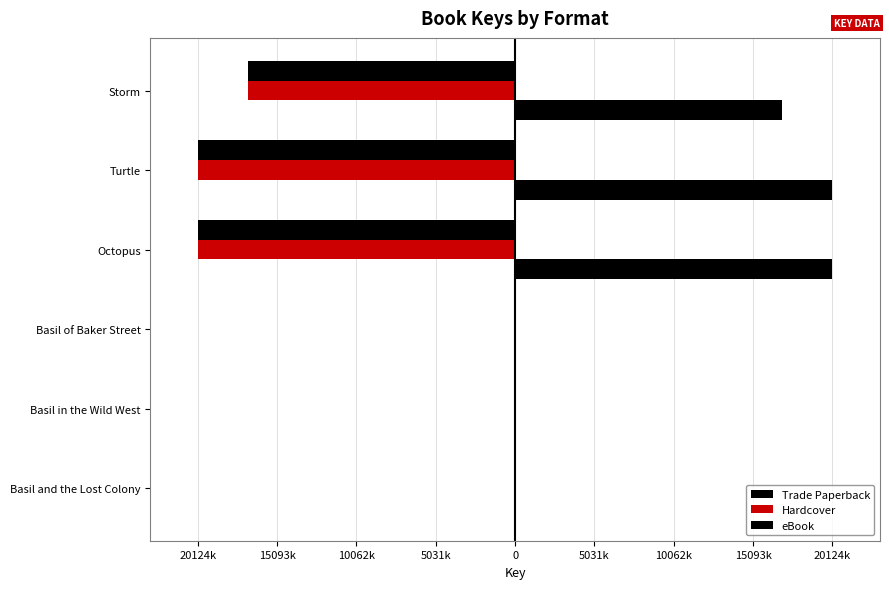

Which series has the largest range (max minus min)?

Trade Paperback